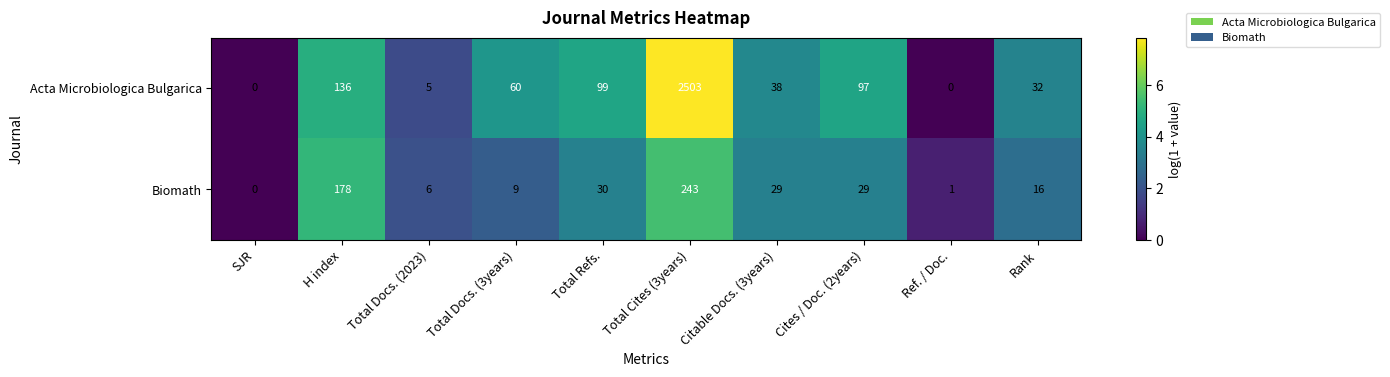

Which series has the largest range (max minus min)?

Acta Microbiologica Bulgarica